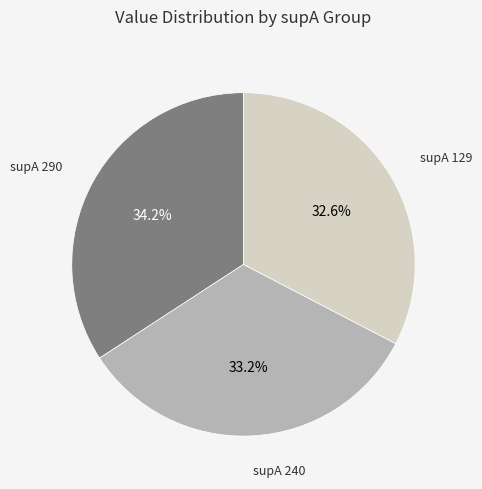

Is there a majority slice in this chart?

No